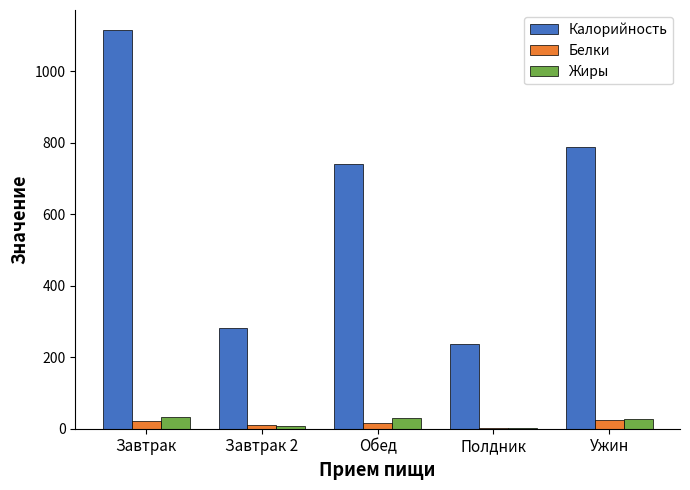

Is it true that Калорийность equals 1115.2 at Завтрак?

True